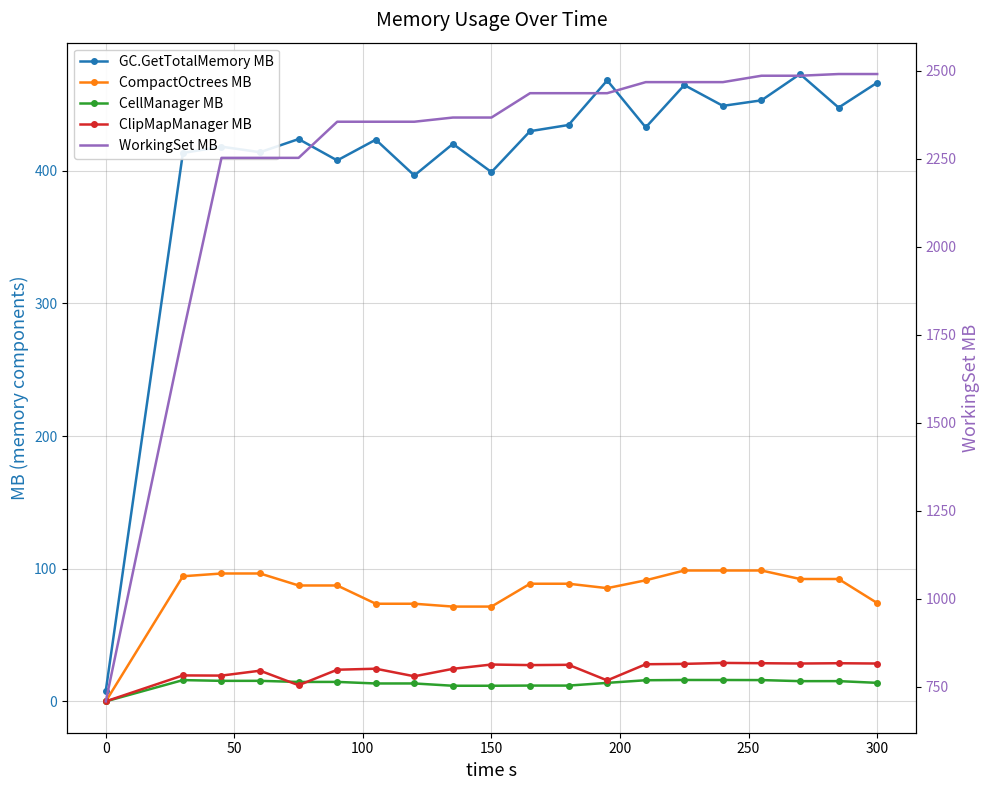

Which series has the largest range (max minus min)?

WorkingSet MB